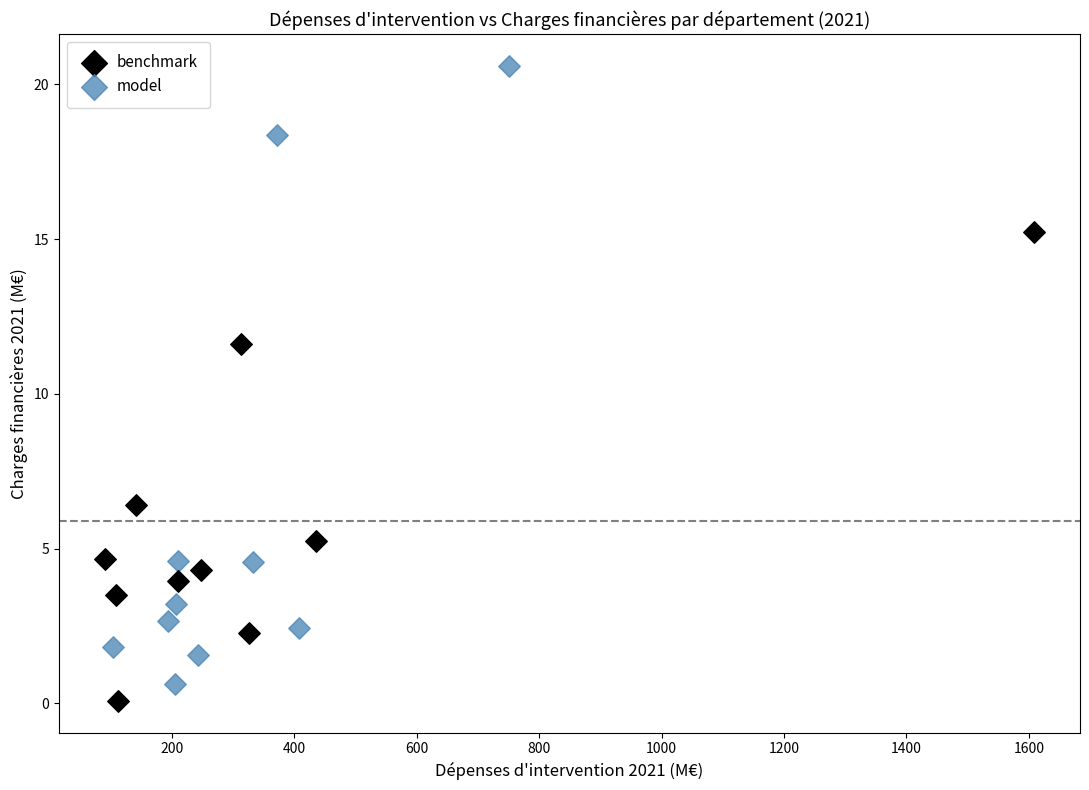

Which series contains the highest Y value?

model